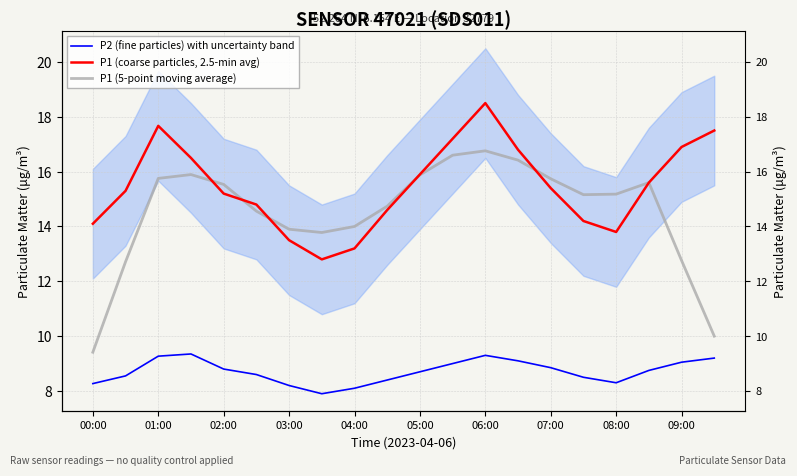

List the series in order of their peak value, highest first.

P1 (coarse particles, 2.5-min avg), P1 (5-point moving average), P2 (fine particles) with uncertainty band